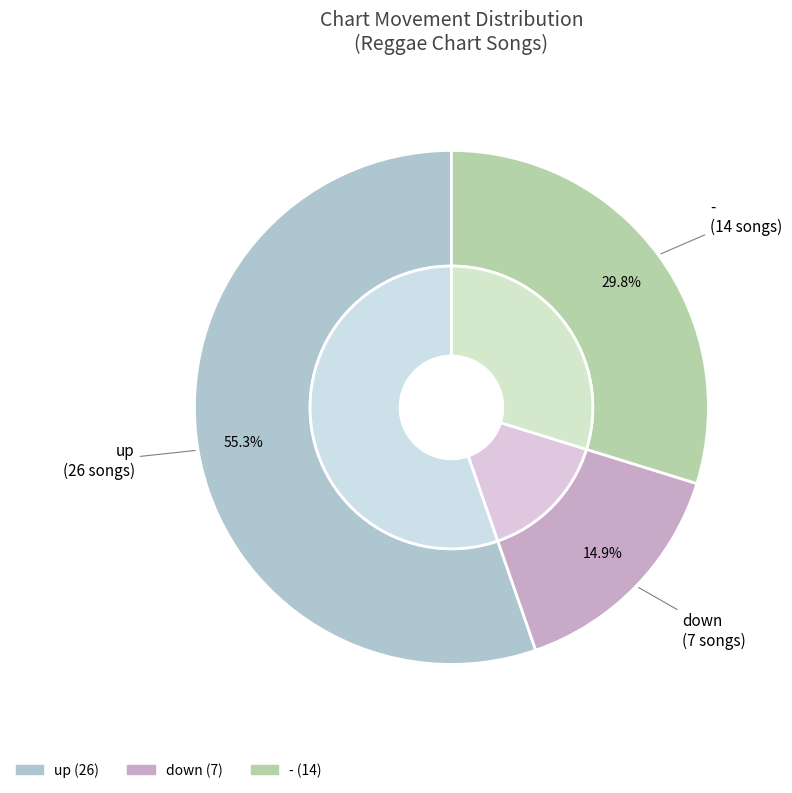

Is it true that - is 21% of the pie?

False